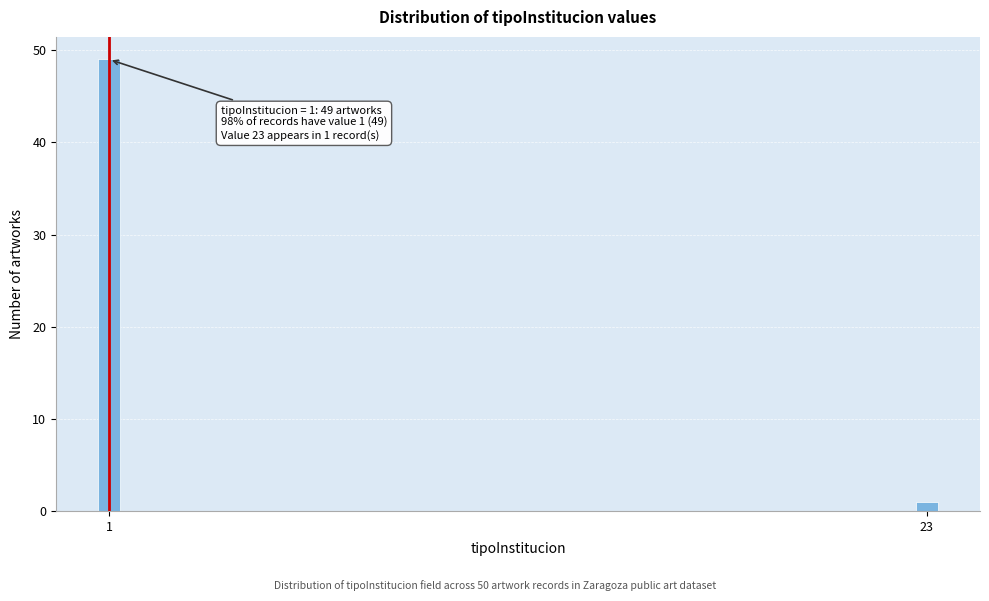

Reading right to left, transcribe all the data shown in this chart.

23=1	1=49